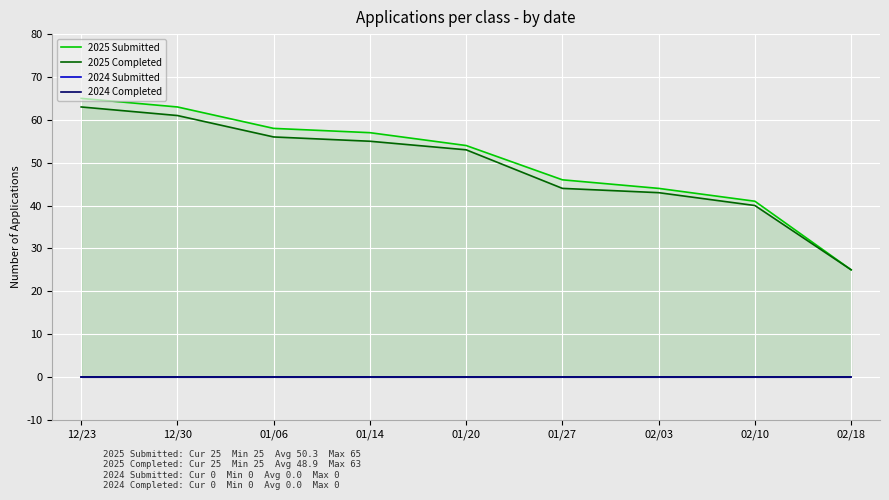

What is the sum of the 2025 Completed values at 01/27 and 02/10?

84